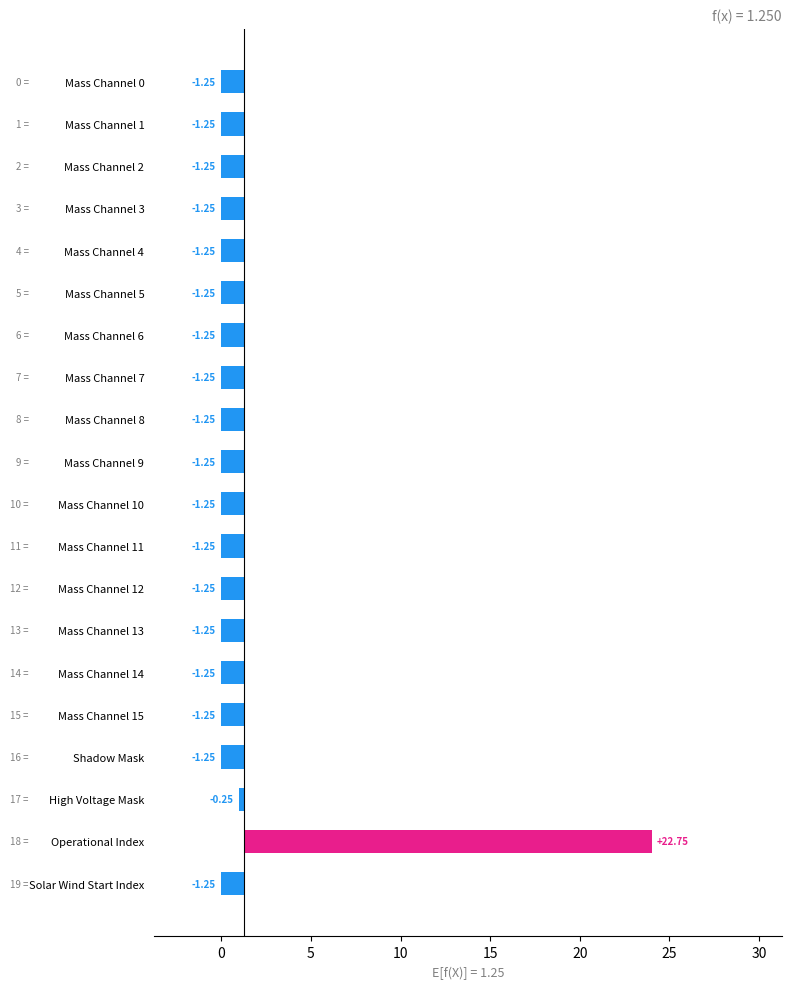

Read the value at Shadow Mask.

-1.2